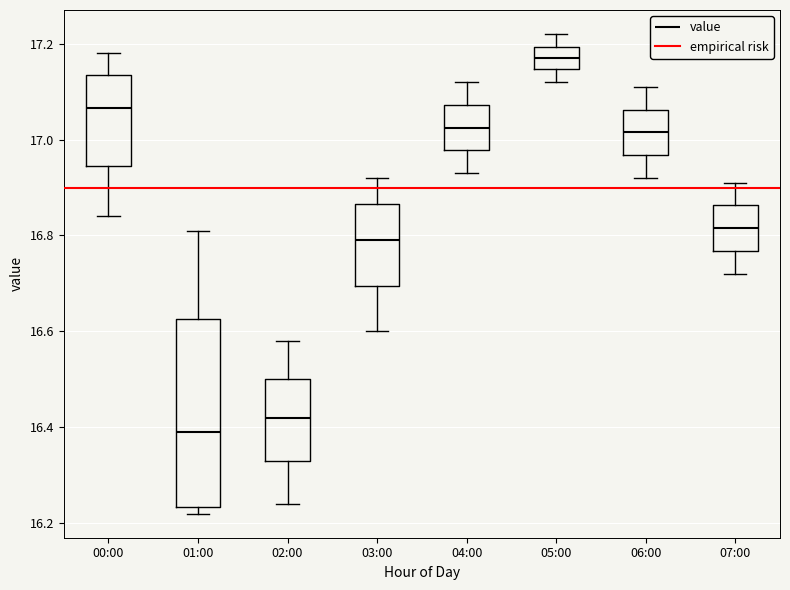

Reading left to right, read every box against the y-axis: the position of its median line, the range the box covers, and the ends of its whiskers. The values are not printed on the chart, so give them approximately, as read against the axis.

00:00: median 17.06, box 16.94 to 17.14, whiskers 16.84 to 17.18
01:00: median 16.40, box 16.24 to 16.62, whiskers 16.22 to 16.82
02:00: median 16.42, box 16.34 to 16.50, whiskers 16.24 to 16.58
03:00: median 16.80, box 16.70 to 16.86, whiskers 16.60 to 16.92
04:00: median 17.02, box 16.98 to 17.08, whiskers 16.94 to 17.12
05:00: median 17.18, box 17.14 to 17.20, whiskers 17.12 to 17.22
06:00: median 17.02, box 16.96 to 17.06, whiskers 16.92 to 17.12
07:00: median 16.82, box 16.76 to 16.86, whiskers 16.72 to 16.92